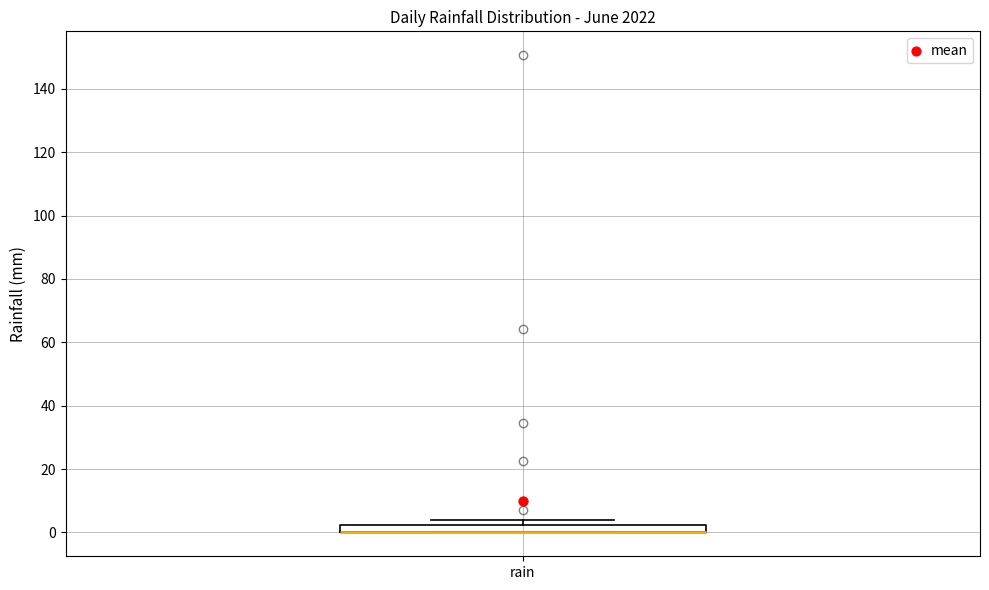

Where is the upper edge of the box for rain on the y-axis? The values are not printed on the chart, so give them approximately, as read against the axis.

2